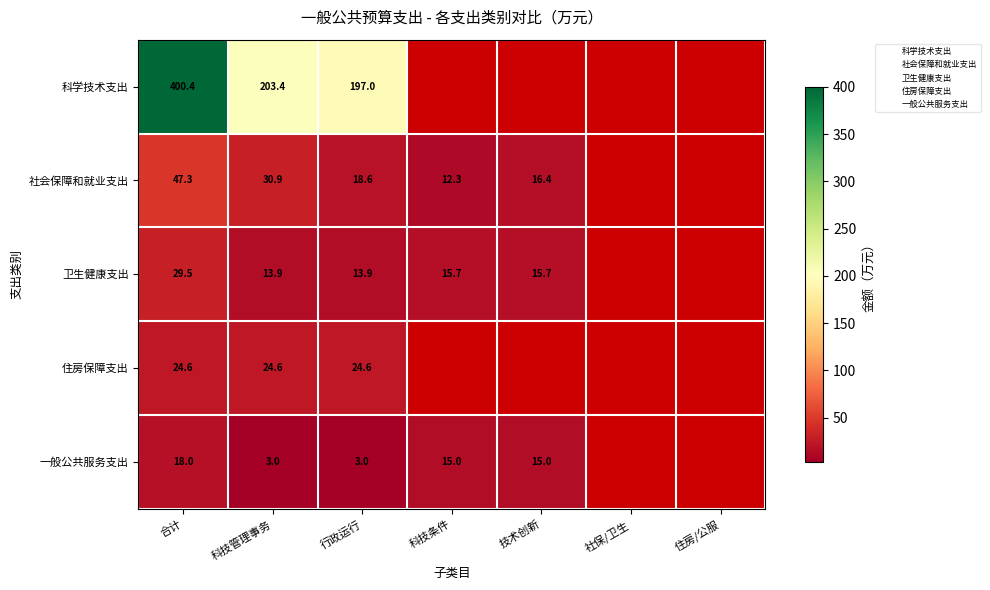

List the series in order of their overall mean, highest first.

科学技术支出, 社会保障和就业支出, 卫生健康支出, 住房保障支出, 一般公共服务支出